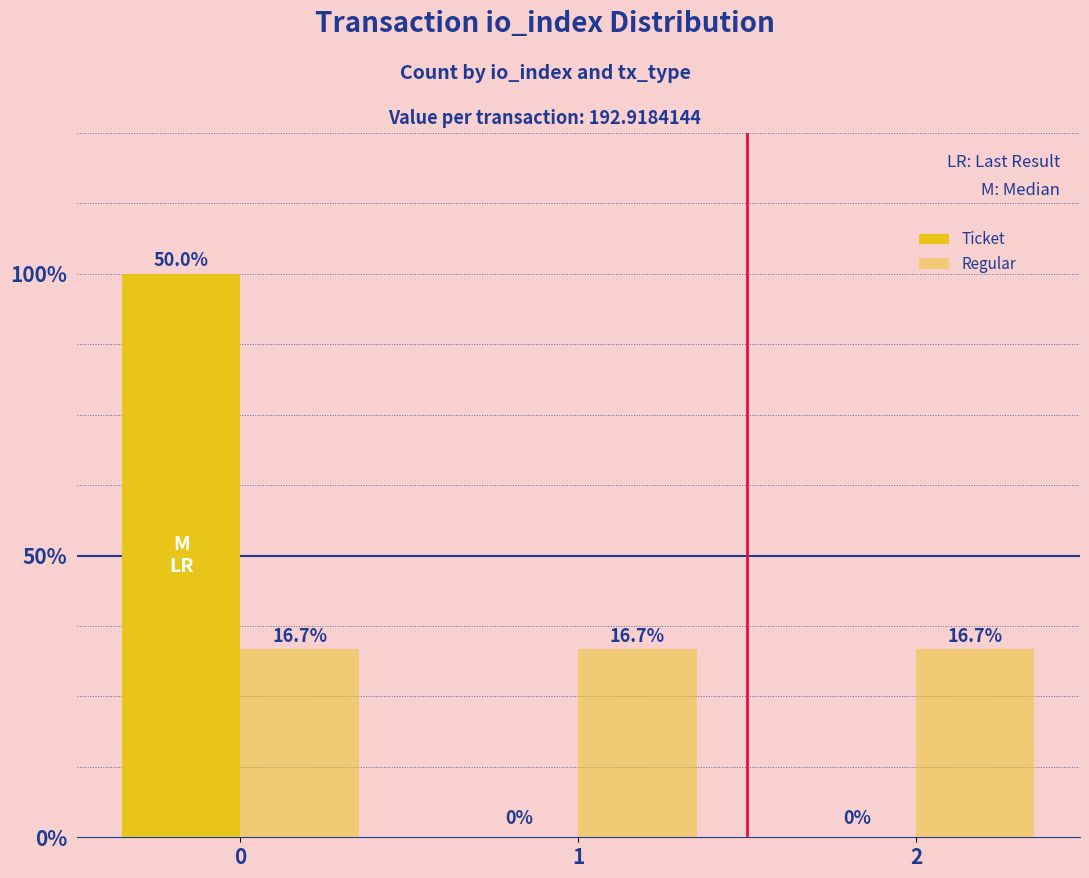

What is the highest value of the Ticket series?

3